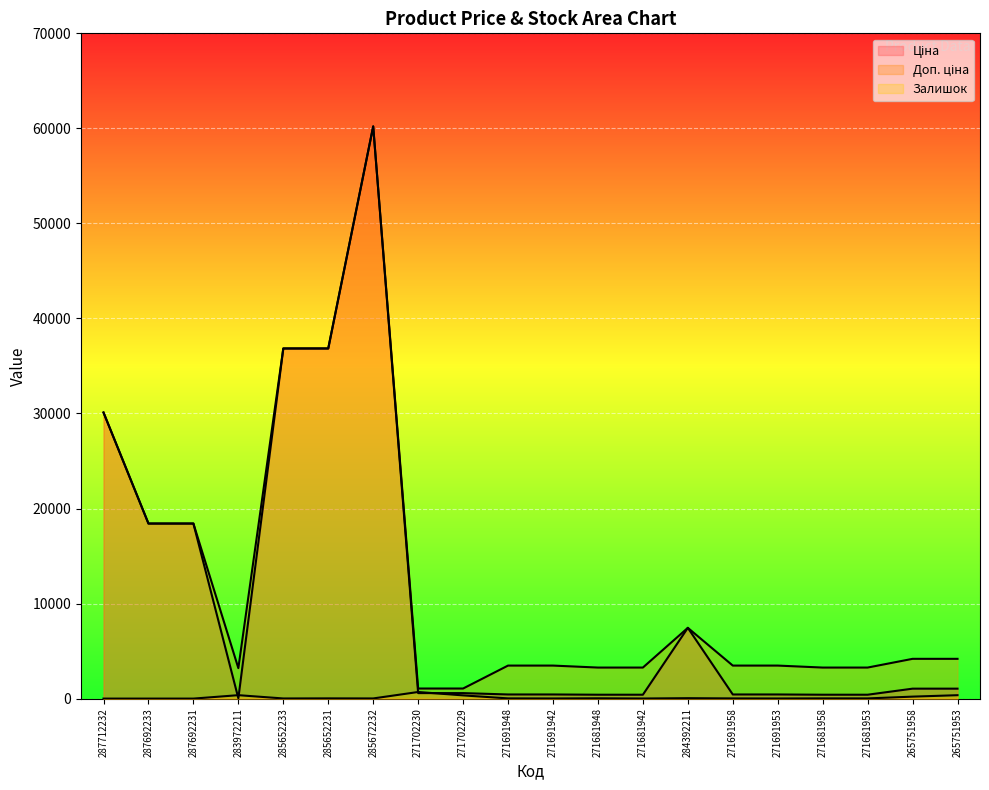

True or false: Доп. ціна and Ціна cross at least once.

False